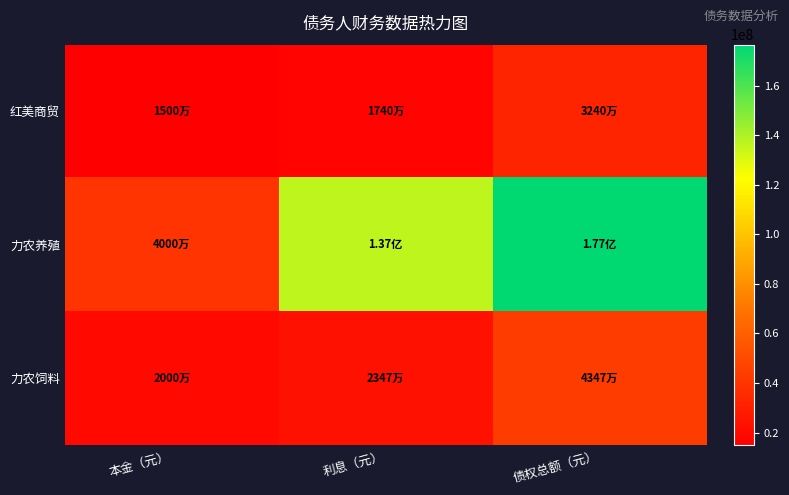

Which series has the largest total across all categories?

力农养殖